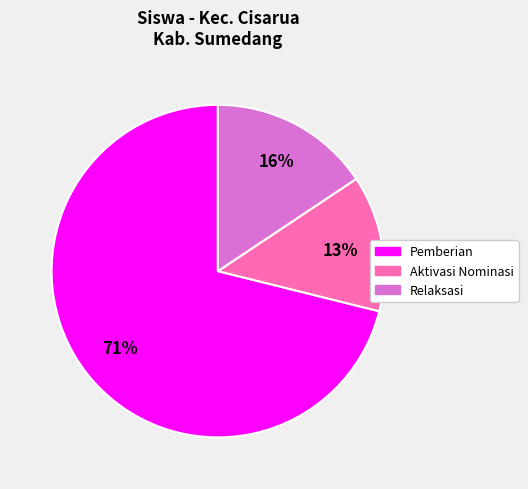

To the nearest percent, what is the average slice percentage?

33%